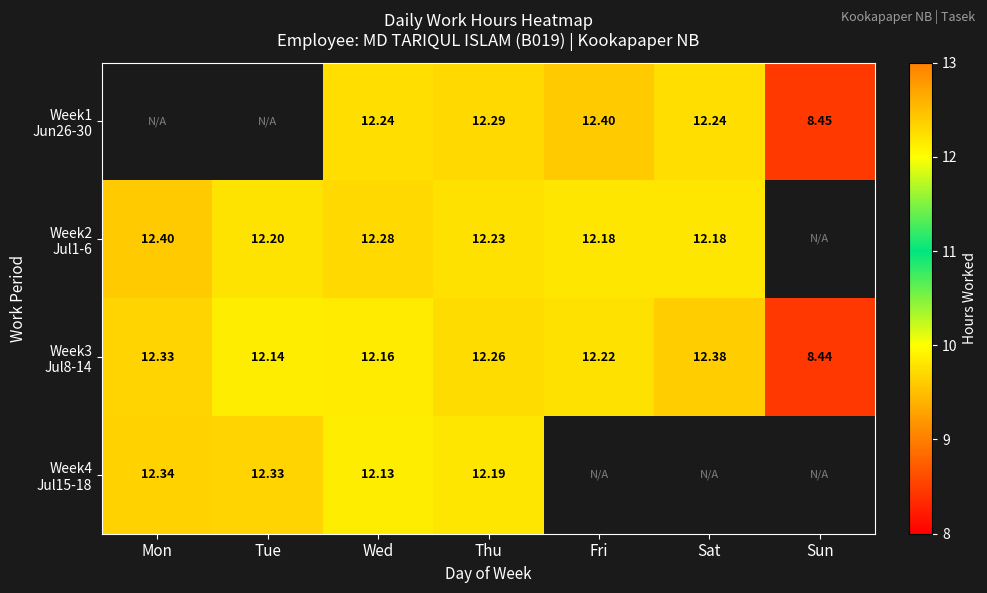

The Week4 Jul15-18 series shows 12.2 at Thu. True or false?

True